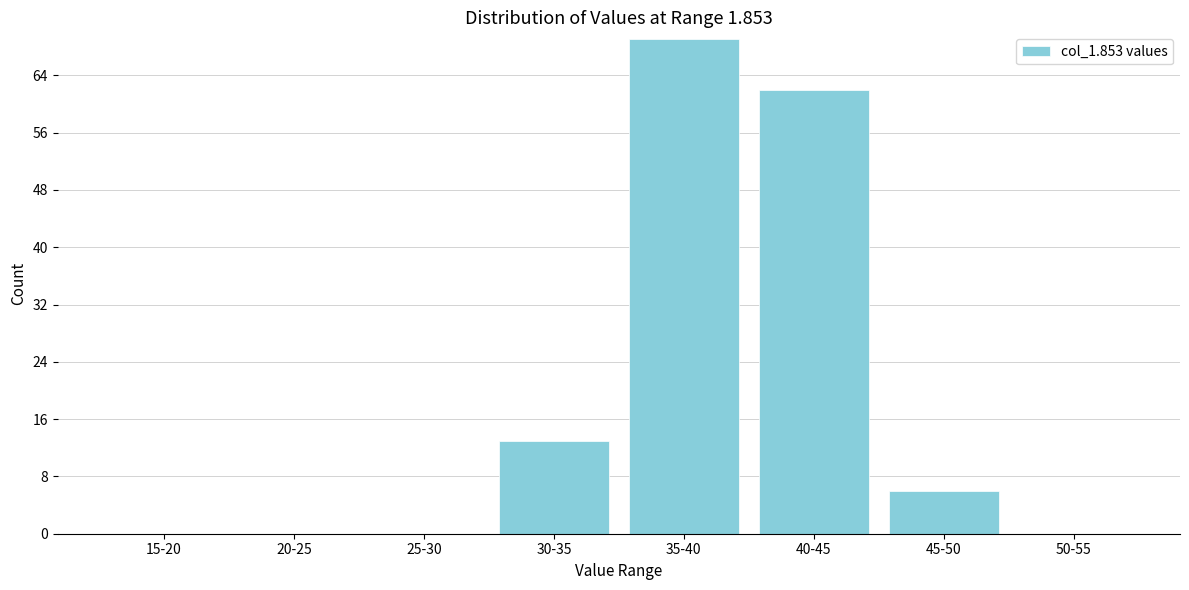

Reading left to right, extract all data points from this chart.

15-20=0	20-25=0	25-30=0	30-35=13	35-40=69	40-45=62	45-50=6	50-55=0